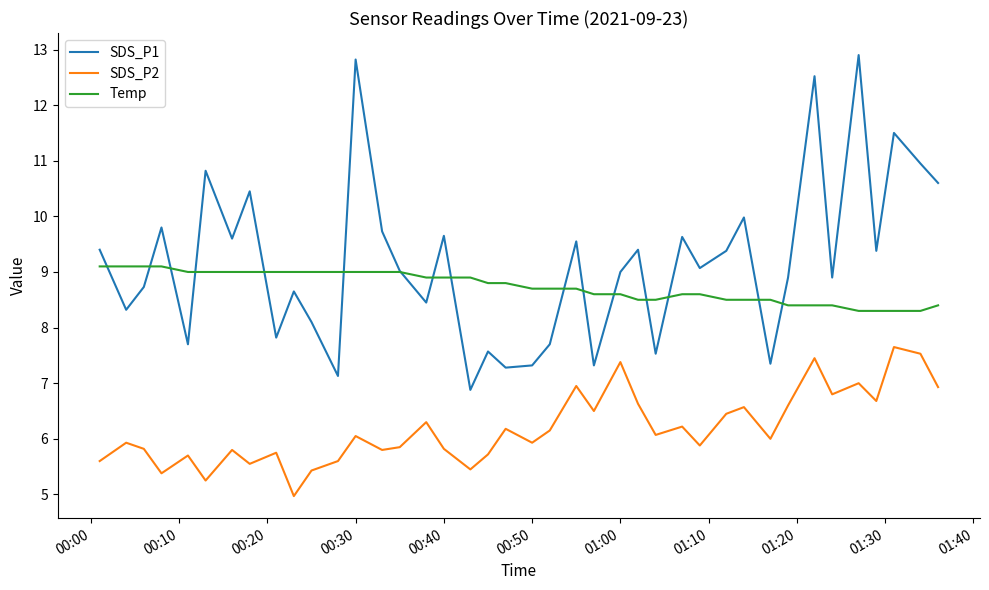

True or false: SDS_P2 and Temp cross at least once.

False